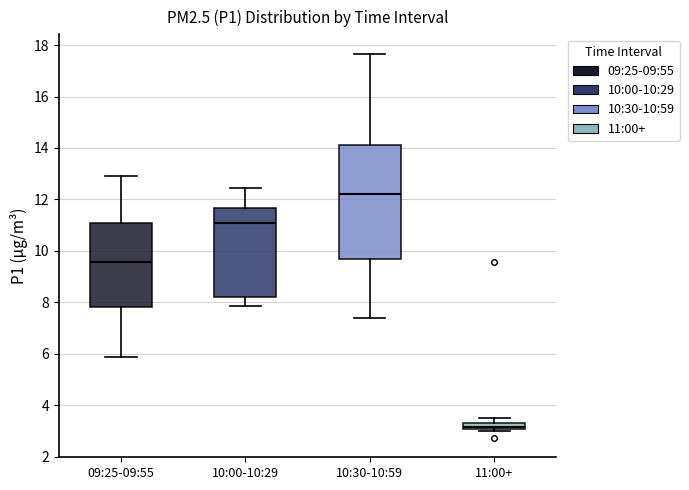

Which box's median line is the lowest?

11:00+